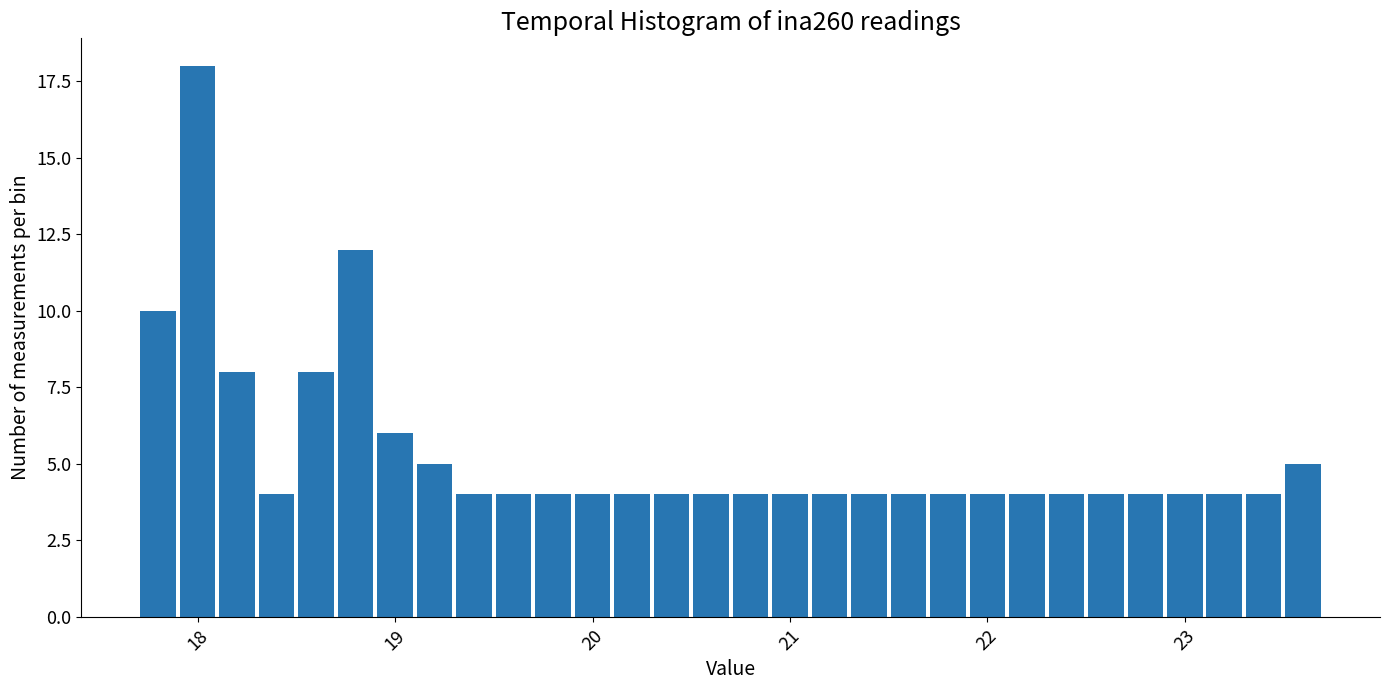

Around what value on the x-axis is the tallest bar? Give the approximate position of its centre, as read against the axis.

18.0